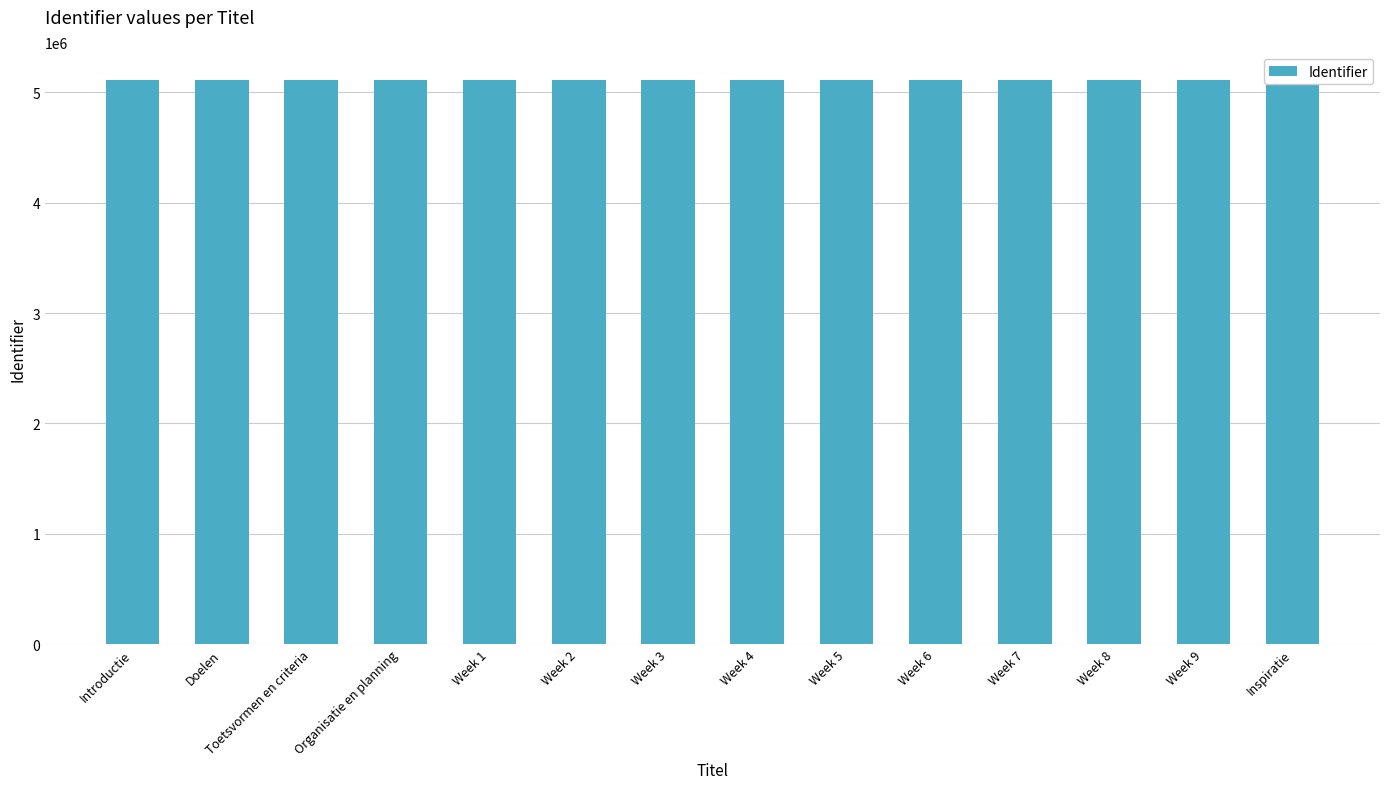

Approximately how many times larger is the value at Week 2 compared to Week 3?

1.0